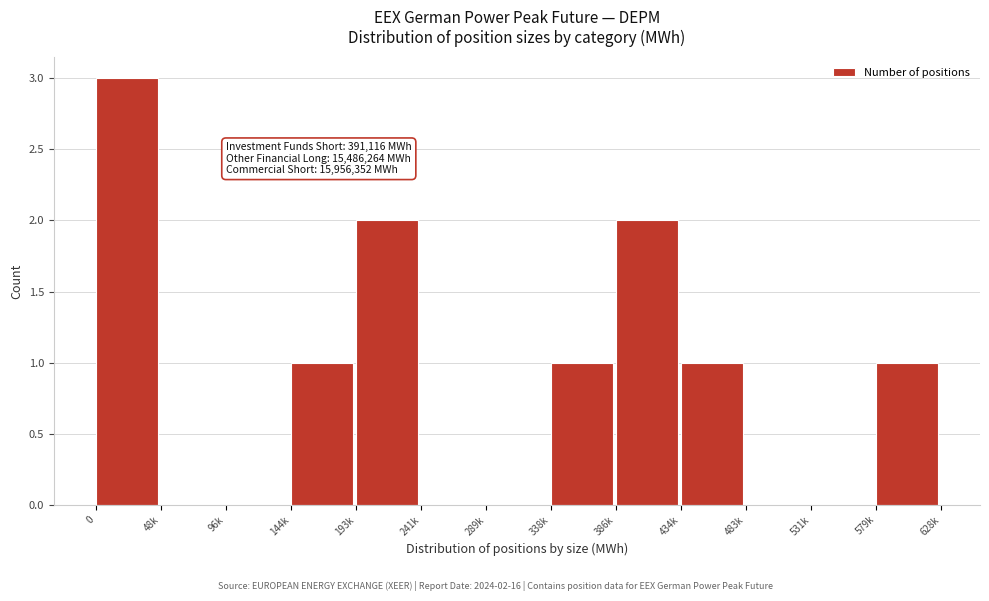

Reading left to right, list all the values displayed in this chart.

0=3	48k=0	96k=0	144k=1	193k=2	241k=0	289k=0	338k=1	386k=2	434k=1	483k=0	531k=0	579k=1